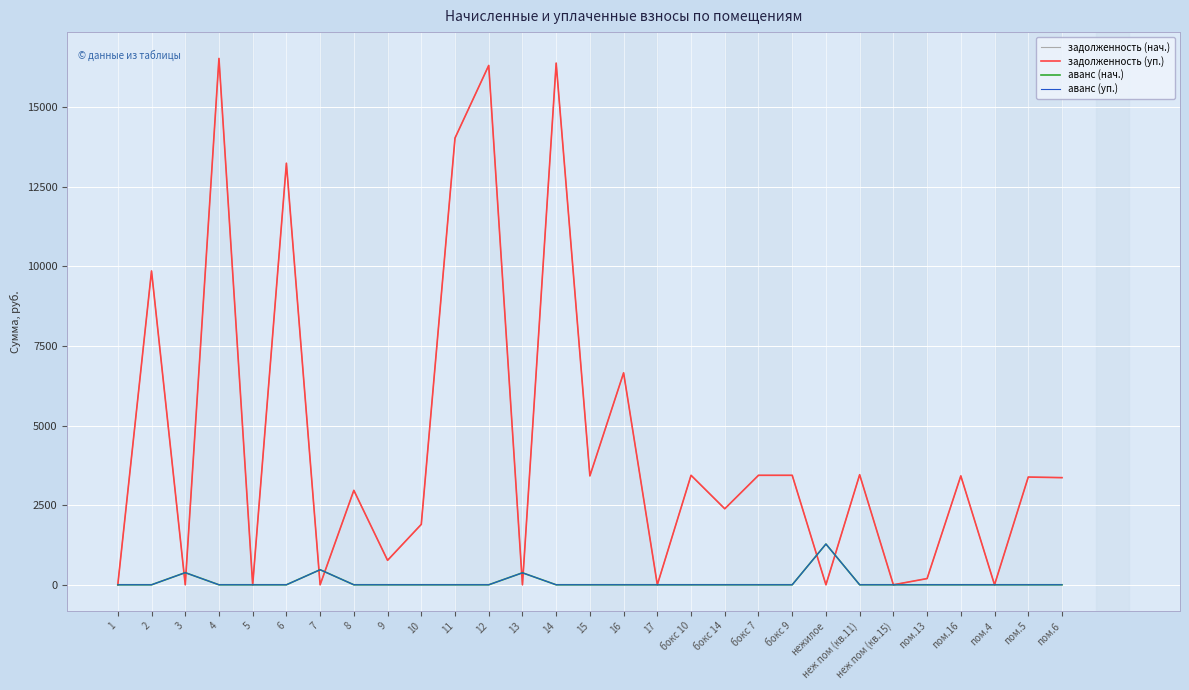

Is this an area chart (filled region under the line)?

No